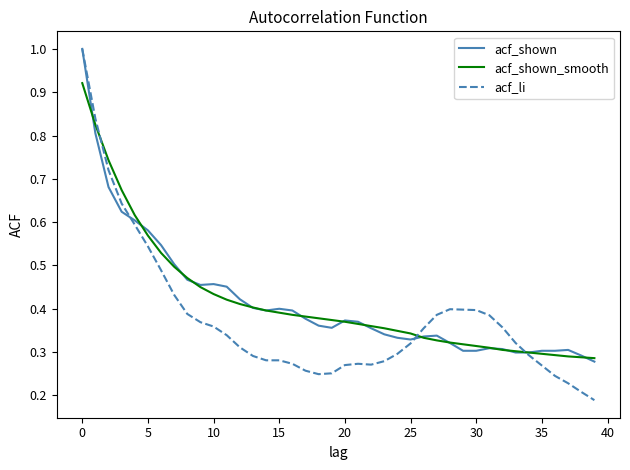

What is the maximum value shown in the chart?

1.0